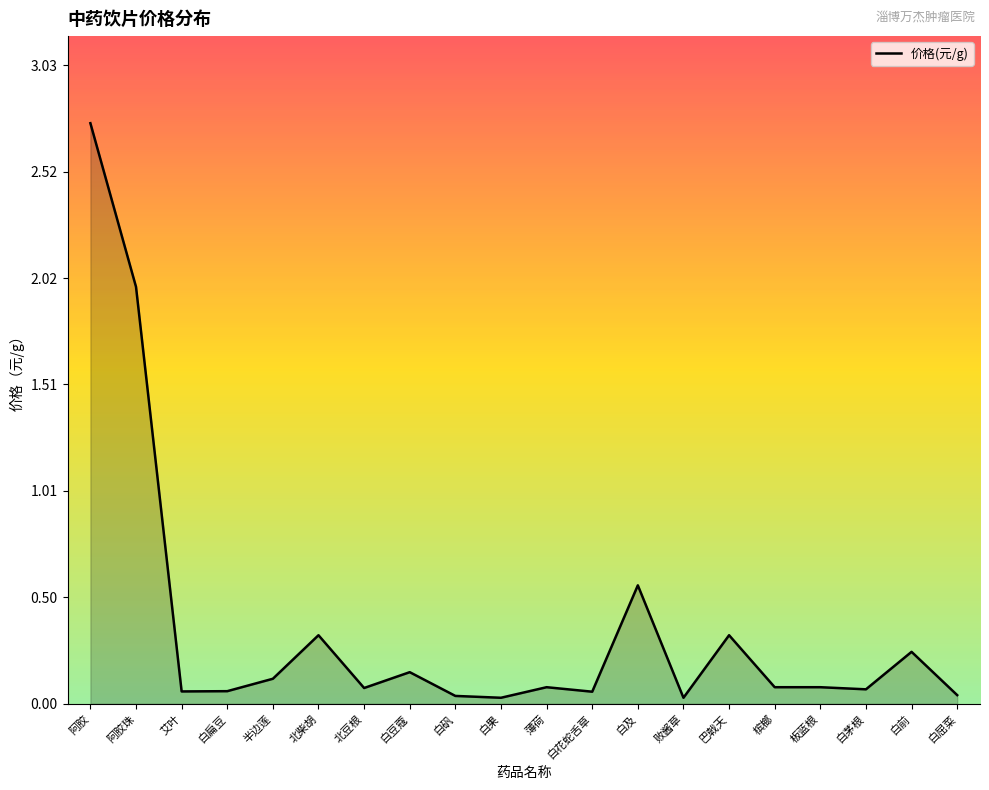

What position from the right is 白果?

11